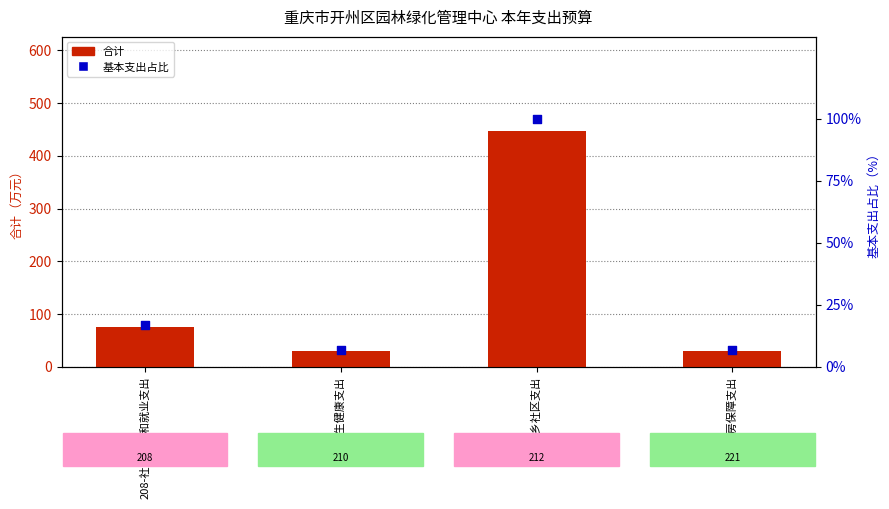

Is the value of 合计 at 221-住房保障支出 greater than the value of 基本支出占比 at 210-卫生健康支出?

Yes